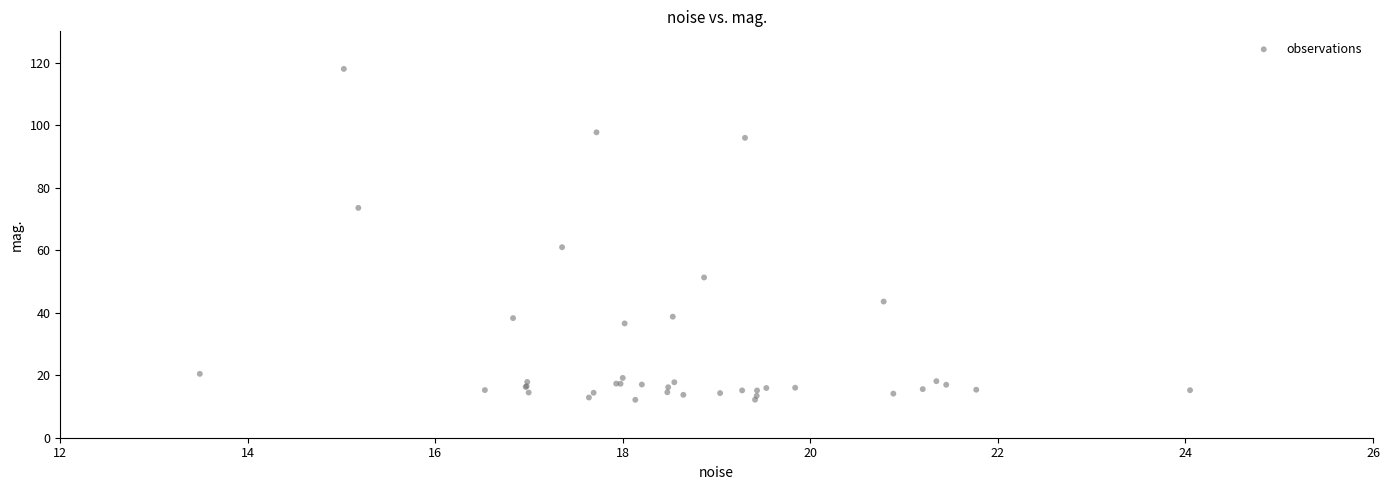

What Y value in the scatter plot is closest to 65?

61.0